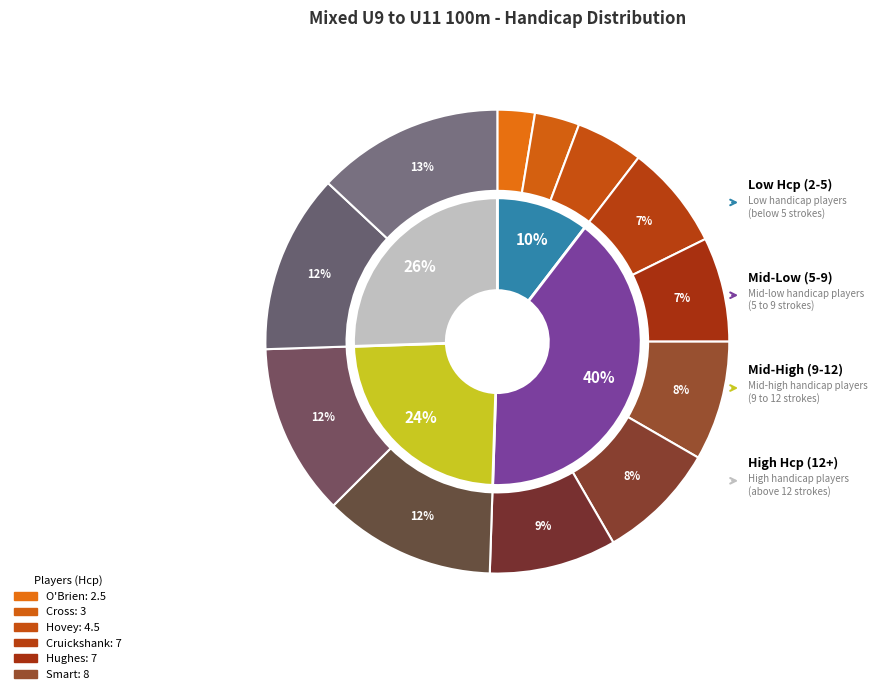

Combined, what portion of the pie is Hughes and Fraser?

19.3%